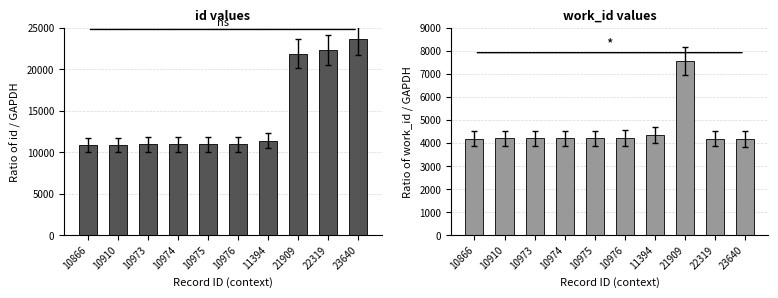

What is the total value across all series at 10866?

15058